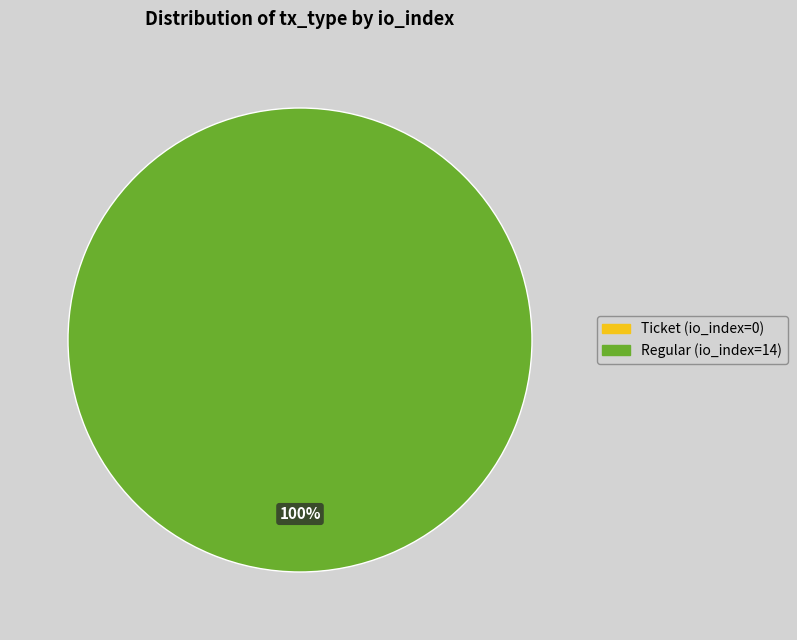

How many segments does this pie chart have?

2